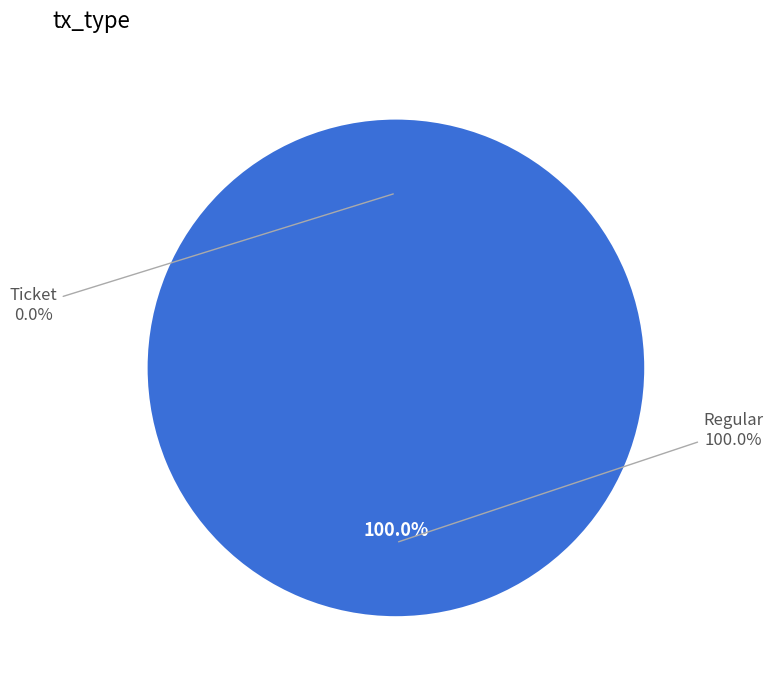

True or false: Ticket accounts for 0% of the total.

True